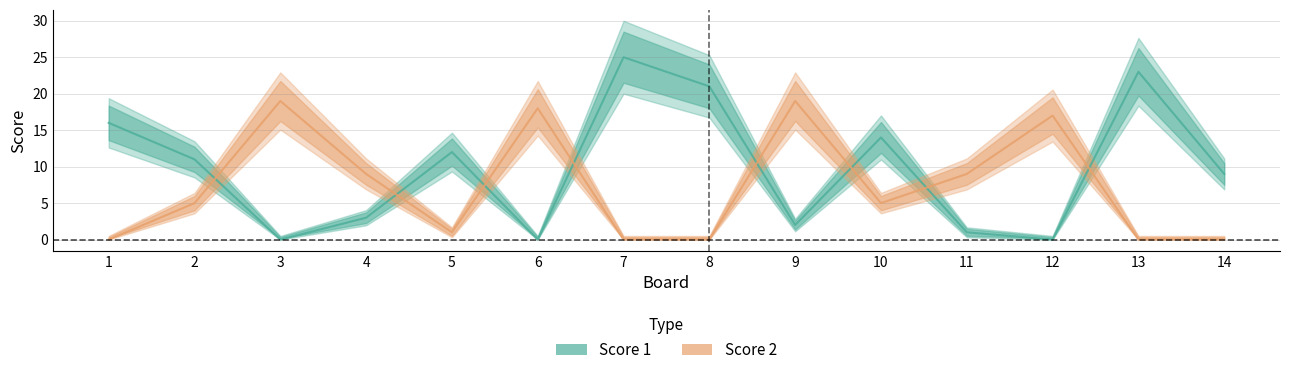

How many series are shown in this chart?

2